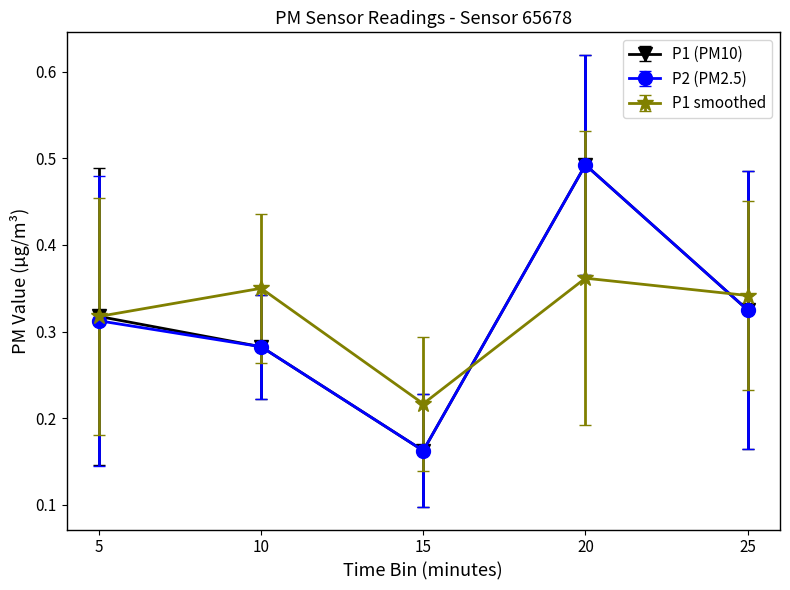

Is the value of P1 (PM10) at 10 greater than the value of P2 (PM2.5) at 15?

Yes